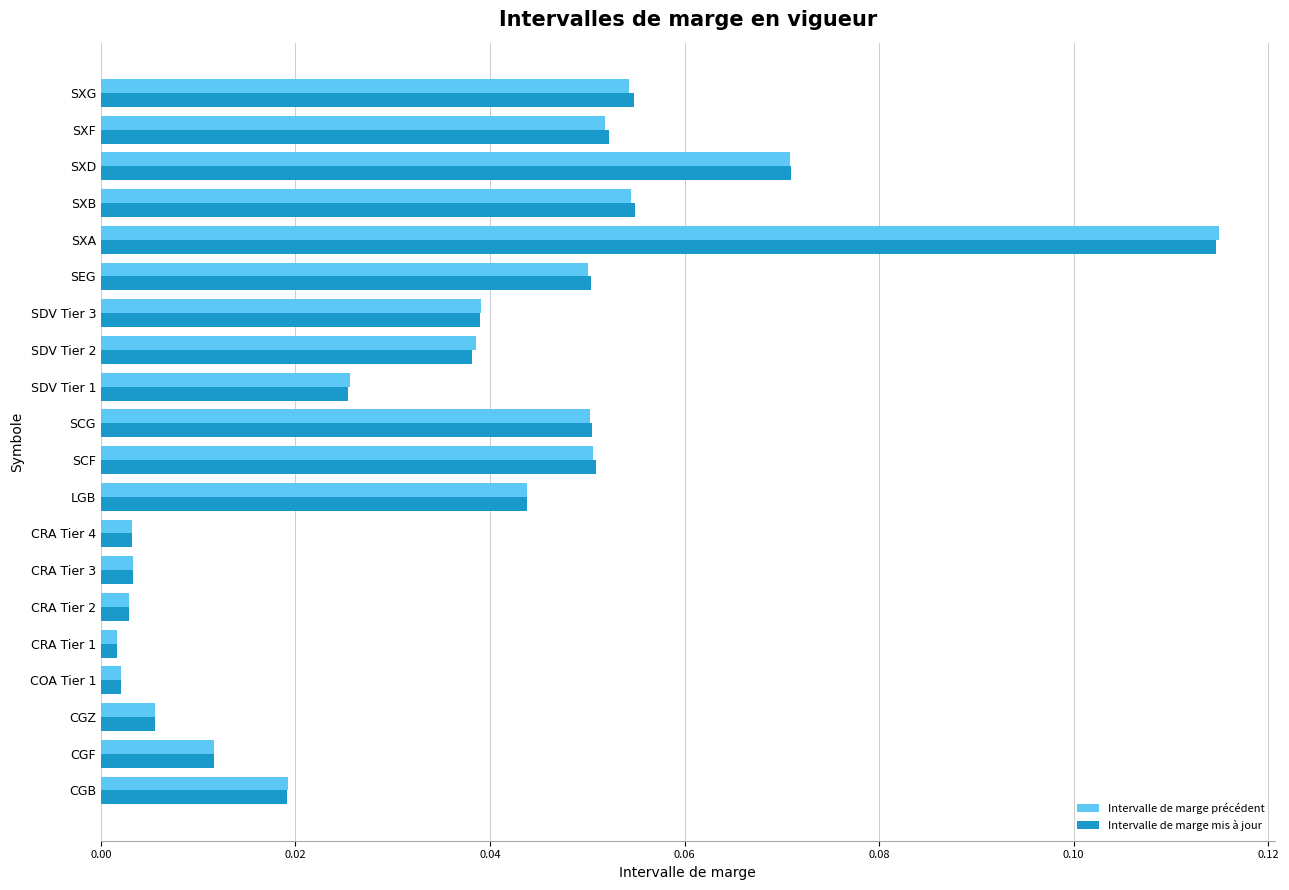

Which series has the widest spread of values?

Intervalle de marge précédent